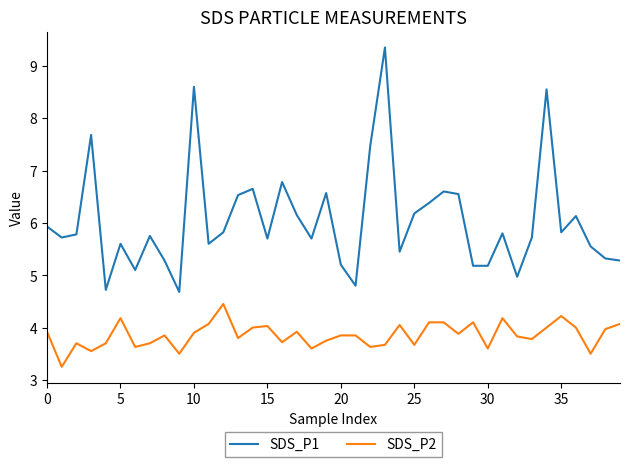

Rank the series by their average value, from highest to lowest.

SDS_P1, SDS_P2